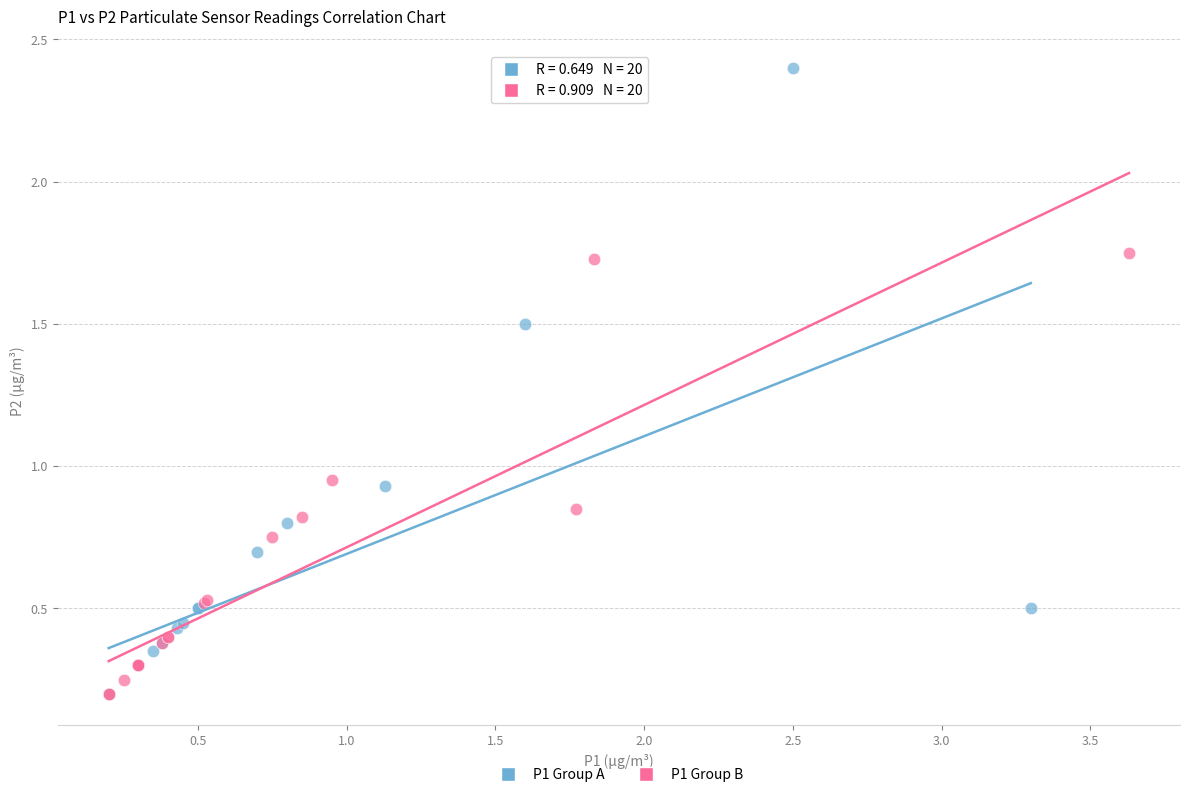

Which series contains the highest Y value?

P1 Group A